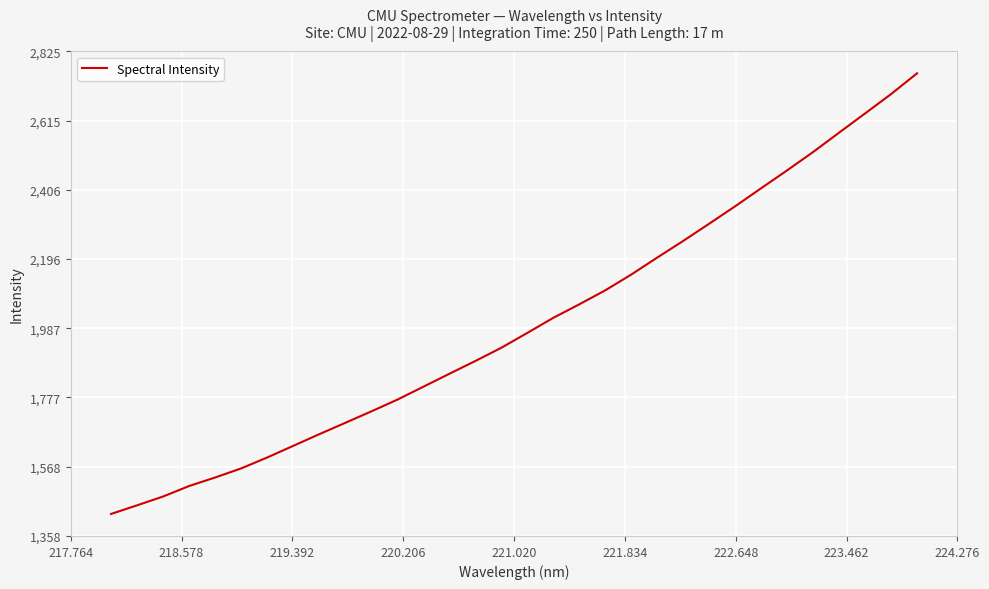

What is the smallest value displayed?

1425.5